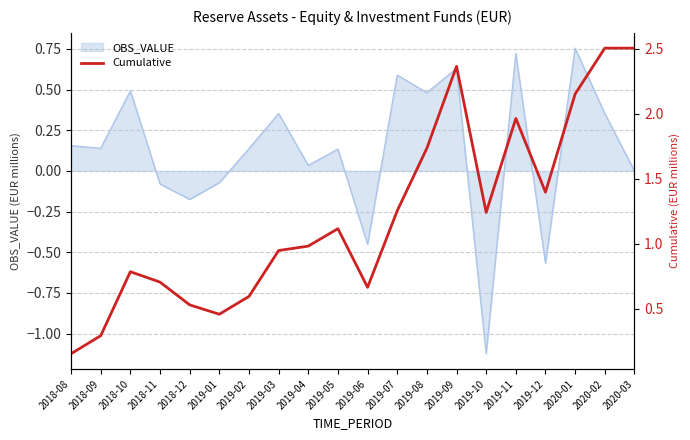

What is the change in value from 2018-08 to 2019-11?

+1.8